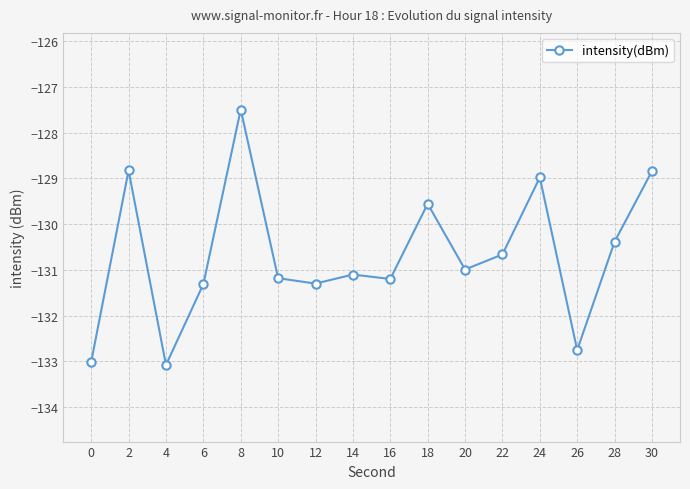

Which label corresponds to the largest value in the chart?

8